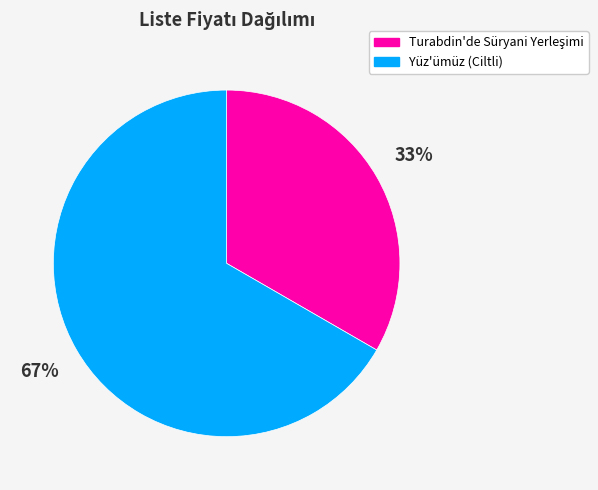

True or false: Yüz'ümüz (Ciltli) accounts for 67% of the total.

True